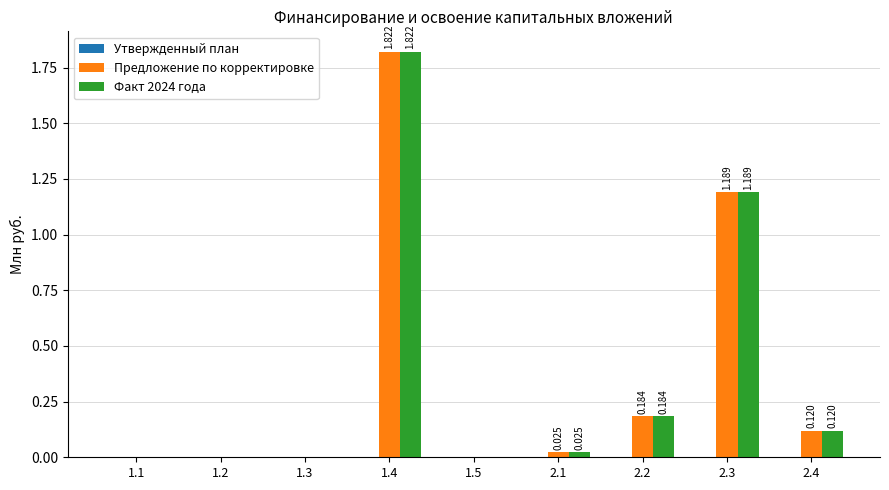

The value of Факт 2024 года at 1.3 is 0.0. True or false?

True